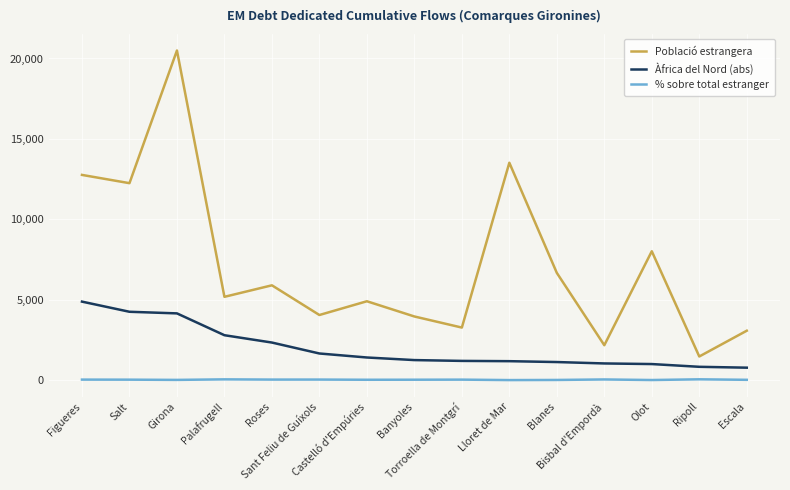

What is the difference between the highest and lowest values at Bisbal d'Empordà?

2128.1